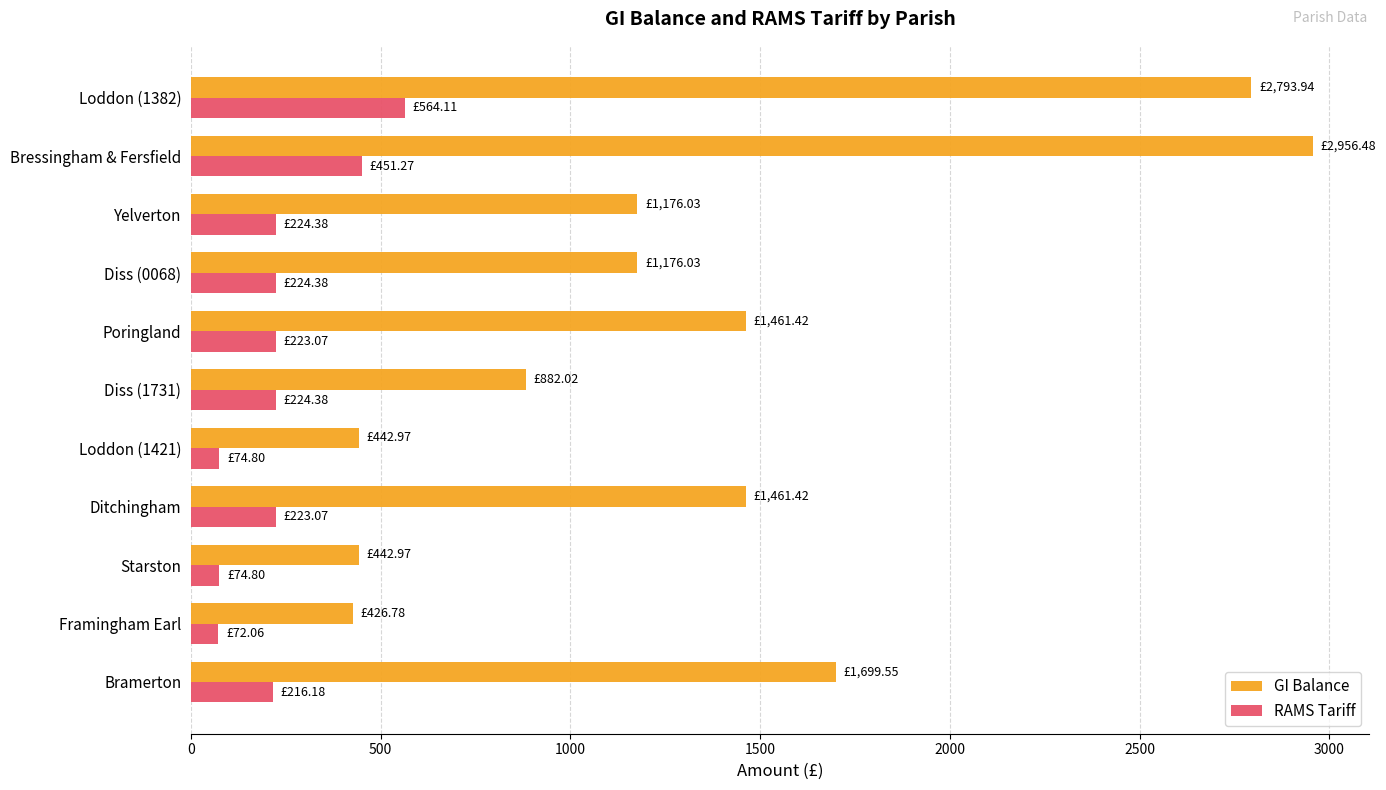

What is the sum of all GI Balance values?

14919.6